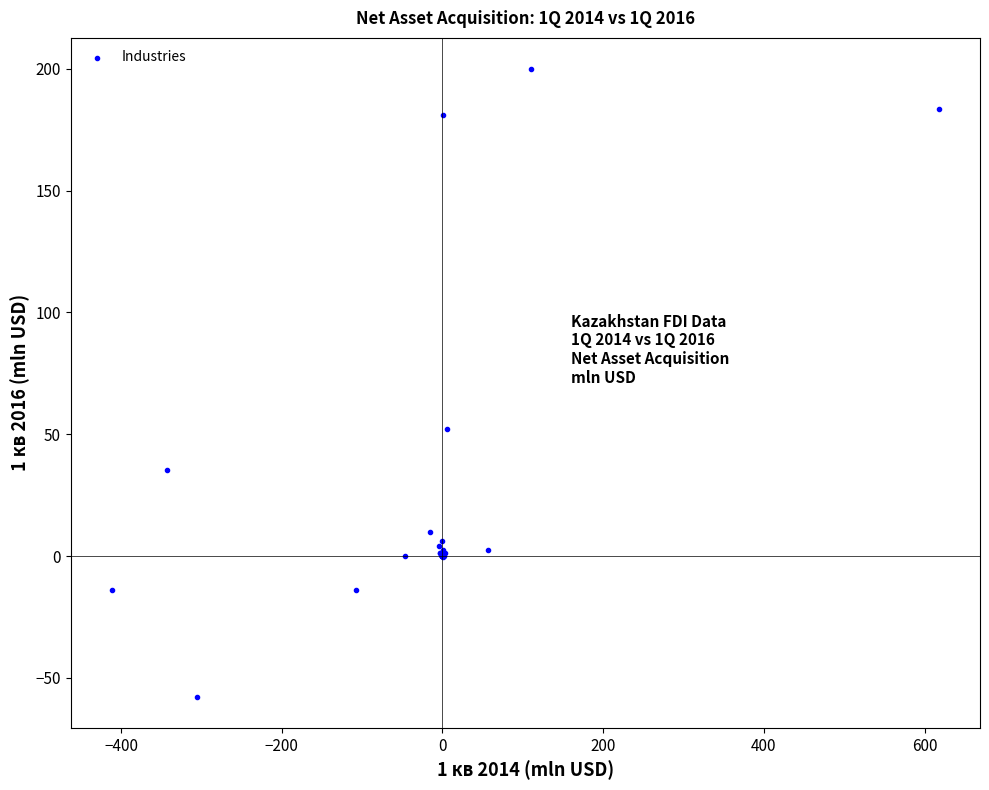

What Y value in the scatter plot is closest to 71?

52.1